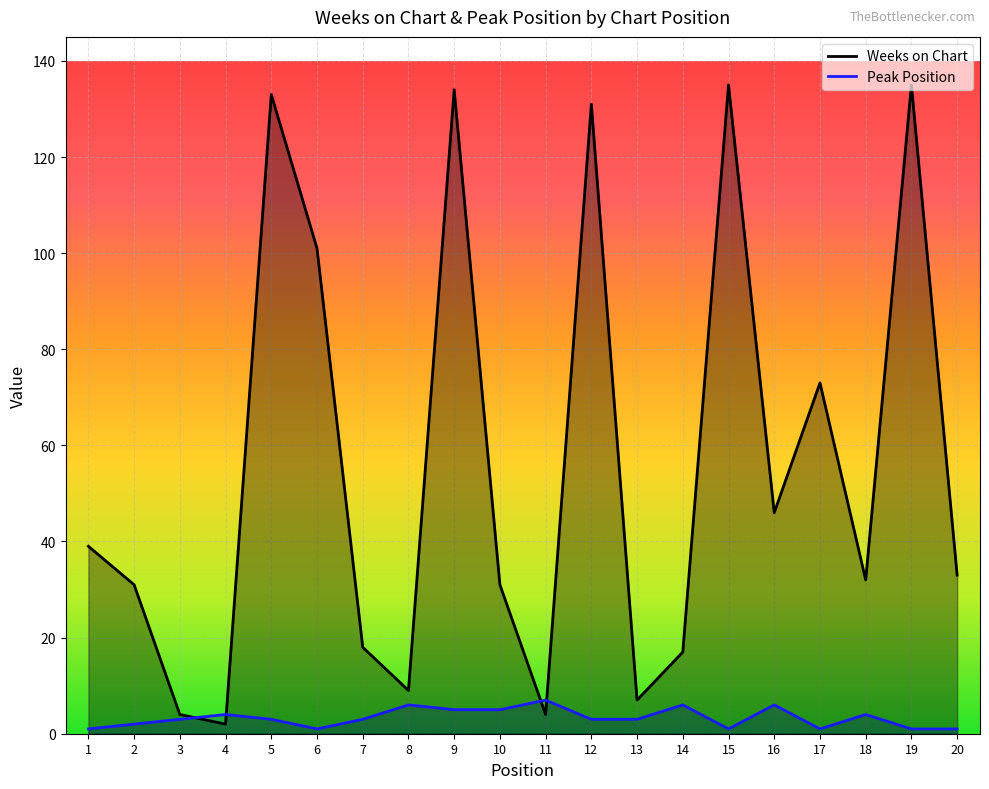

What is the value of the Weeks on Chart point at the 16th from the left?

46